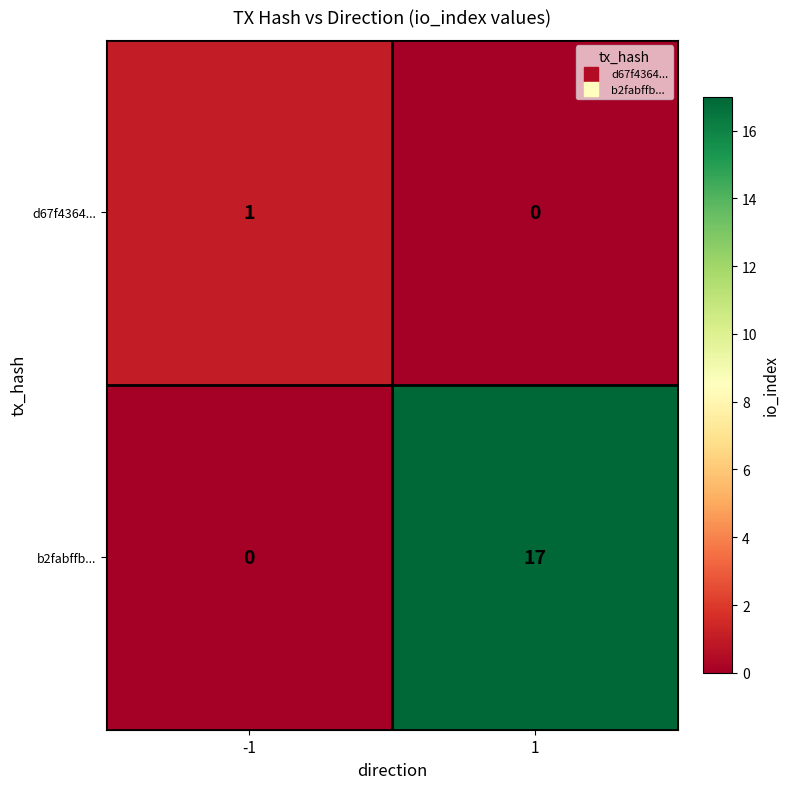

How many categories are shown in the chart?

2